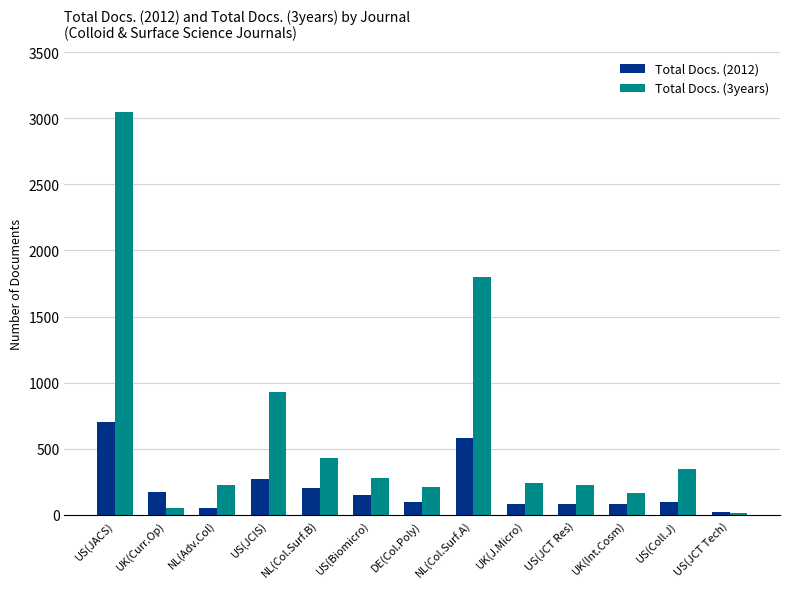

Does the chart contain stacked bars?

No